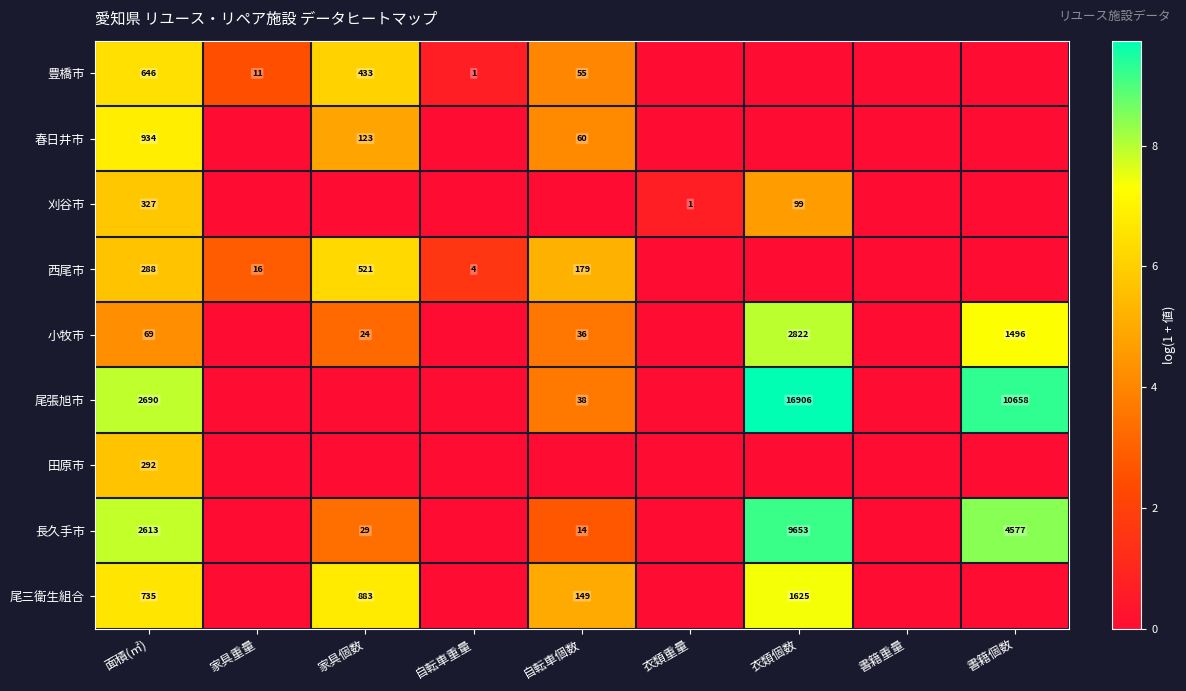

At how many categories does at least one series exceed 8?

2